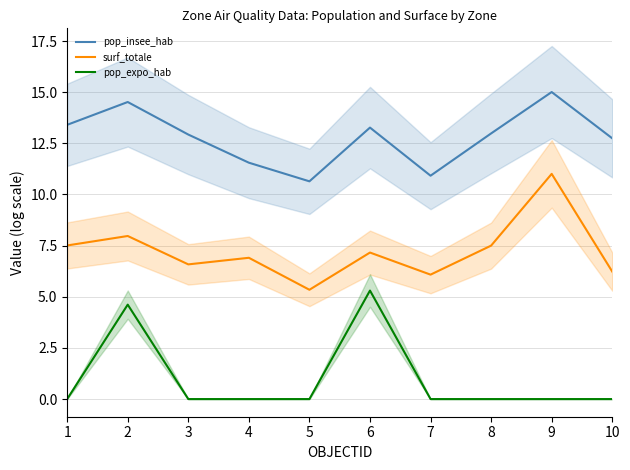

Which category has the highest value across all series?

9